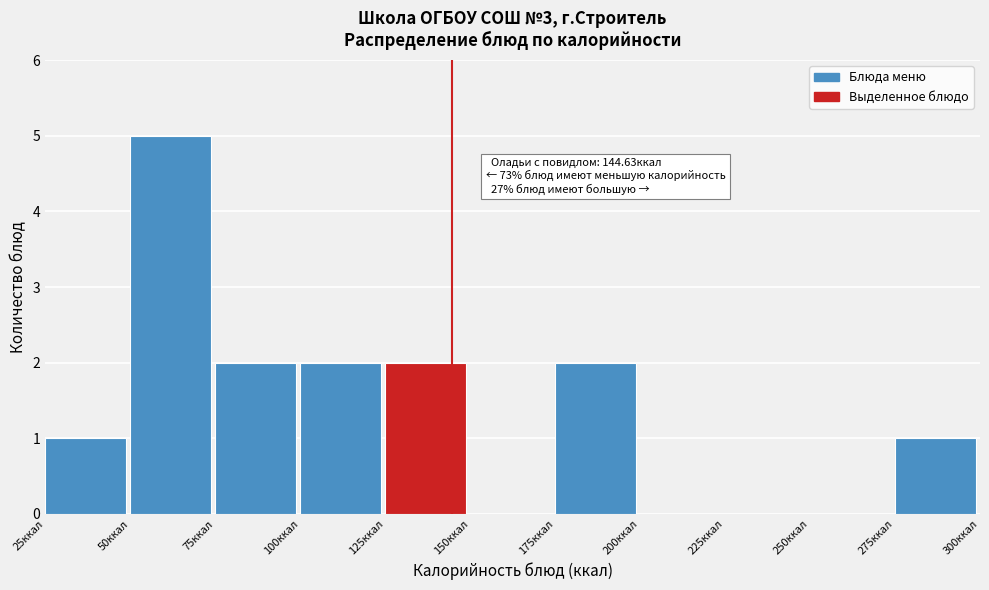

Over which range of the x-axis is the bar tallest?

50 to 75